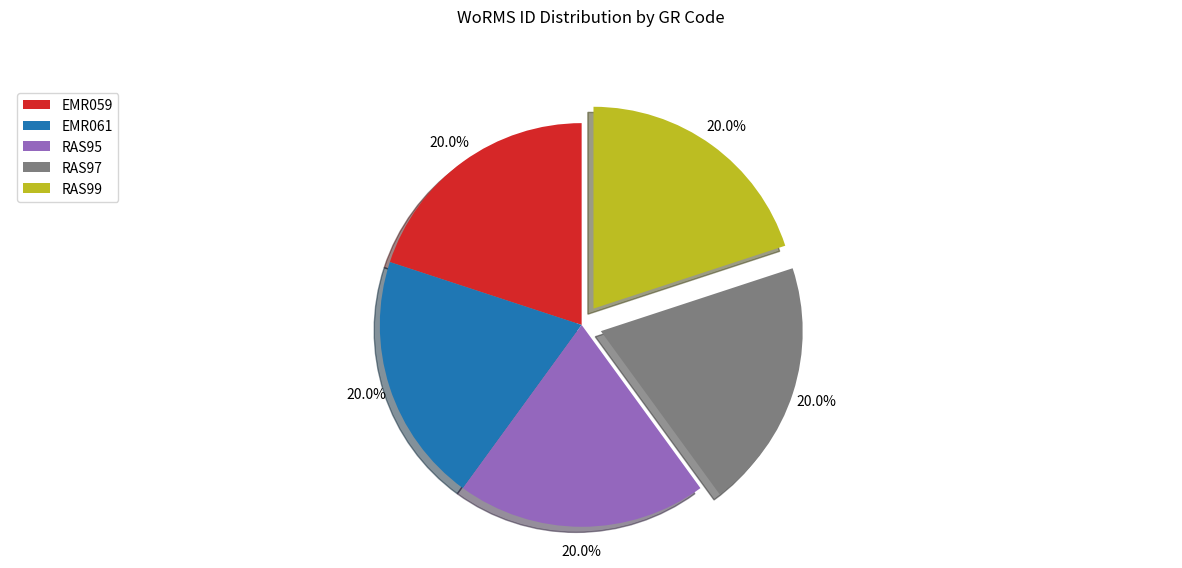

Is EMR059 the majority of the pie?

No